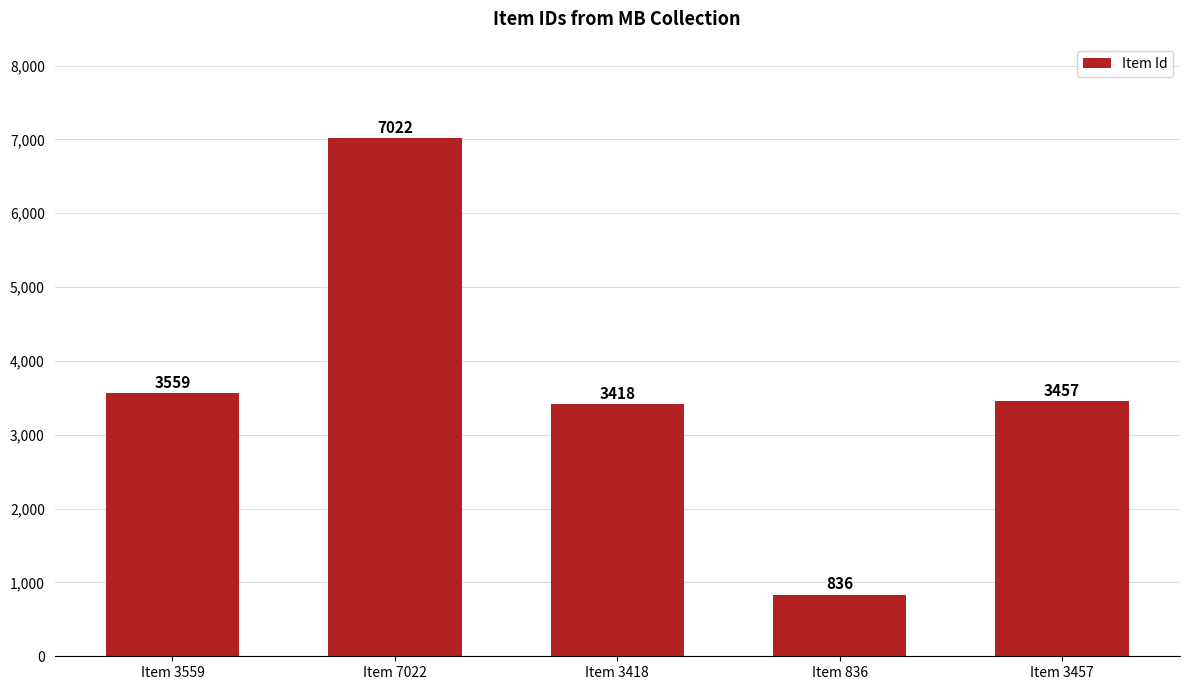

What is the difference between the values at Item 836 and Item 7022?

6186